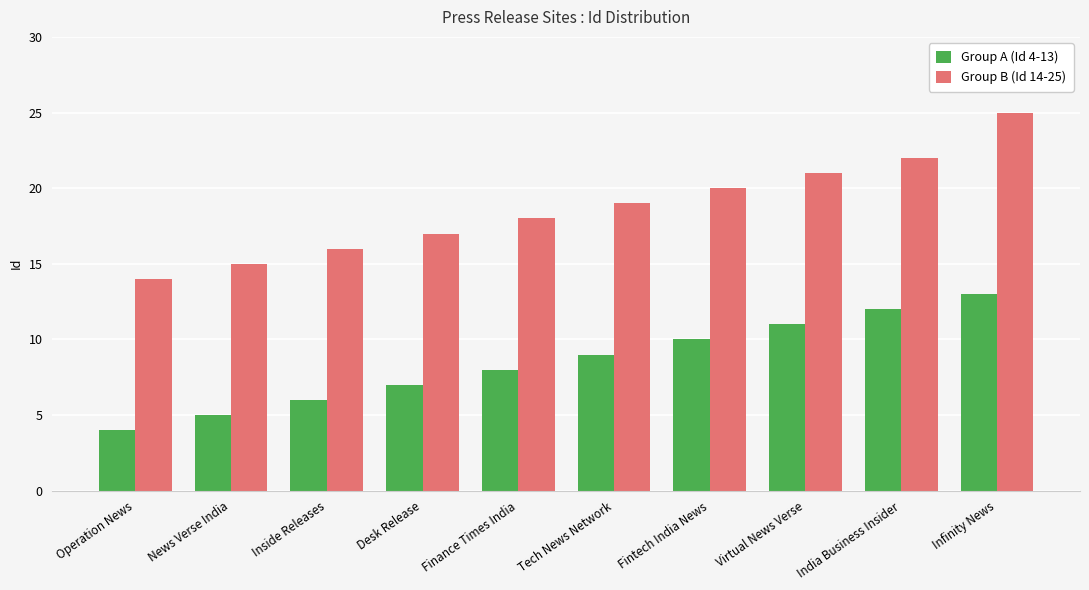

How many groups of bars are there?

10